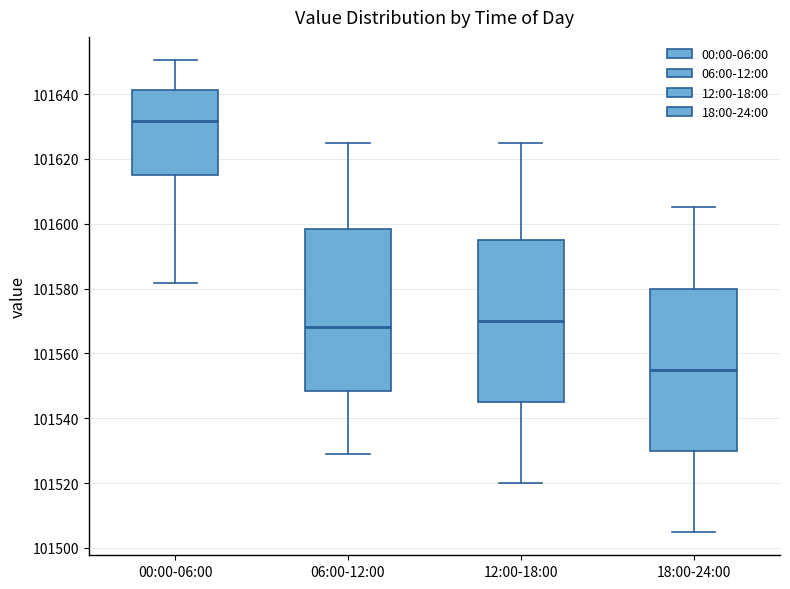

Reading left to right, transcribe this box plot: for each box, give where its median line is, the range the box spans, and where its two whiskers end, as read against the y-axis. The values are not printed on the chart, so give them approximately, as read against the axis.

00:00-06:00: median 101632, box 101614 to 101642, whiskers 101582 to 101650
06:00-12:00: median 101568, box 101548 to 101598, whiskers 101530 to 101626
12:00-18:00: median 101570, box 101546 to 101596, whiskers 101520 to 101626
18:00-24:00: median 101556, box 101530 to 101580, whiskers 101506 to 101606